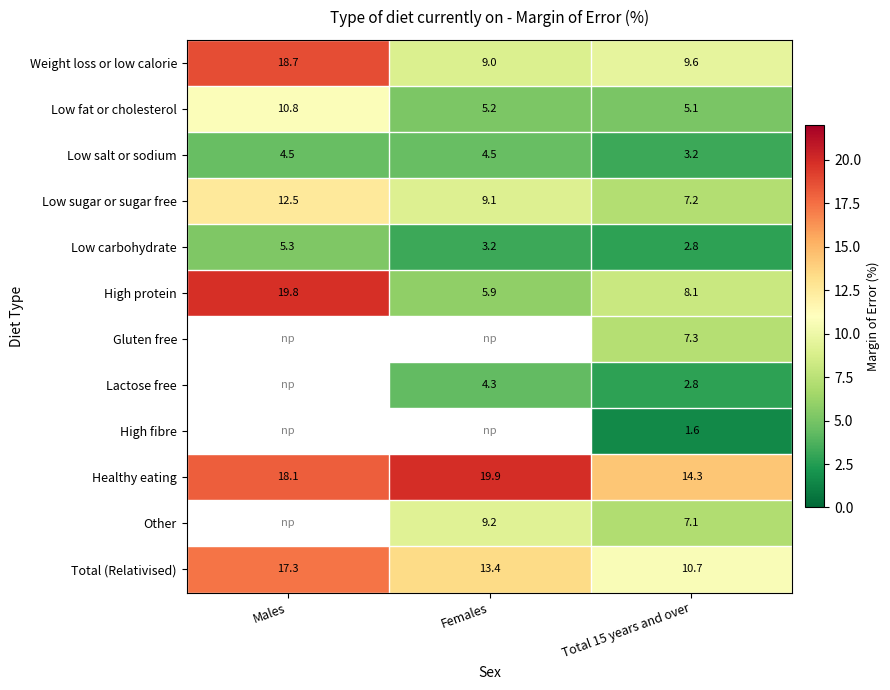

How many data points does each series have?

3